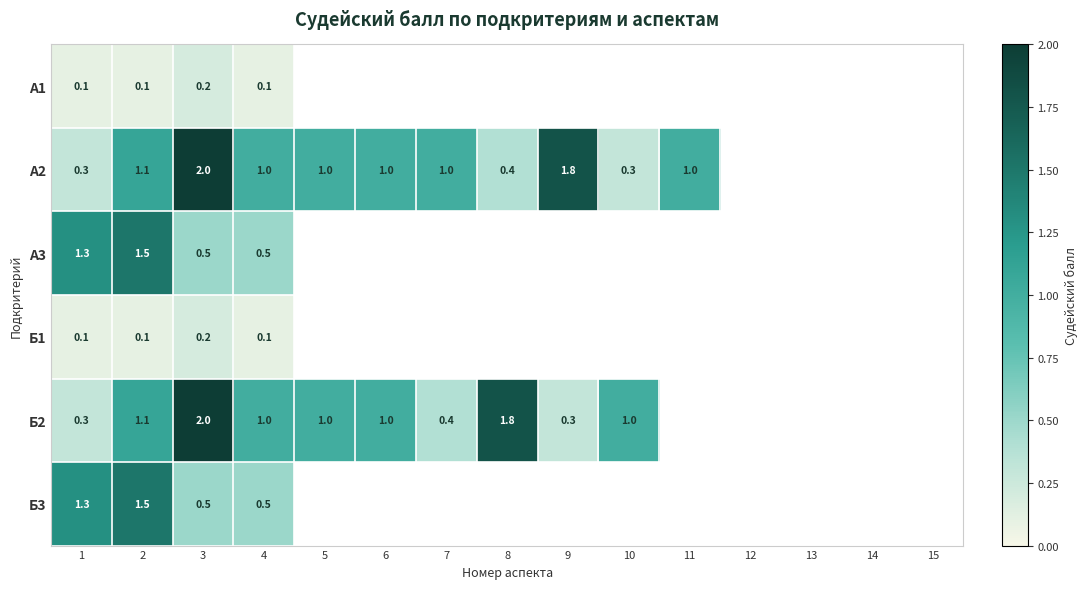

The value of А1 at 3 is 0.2. True or false?

True